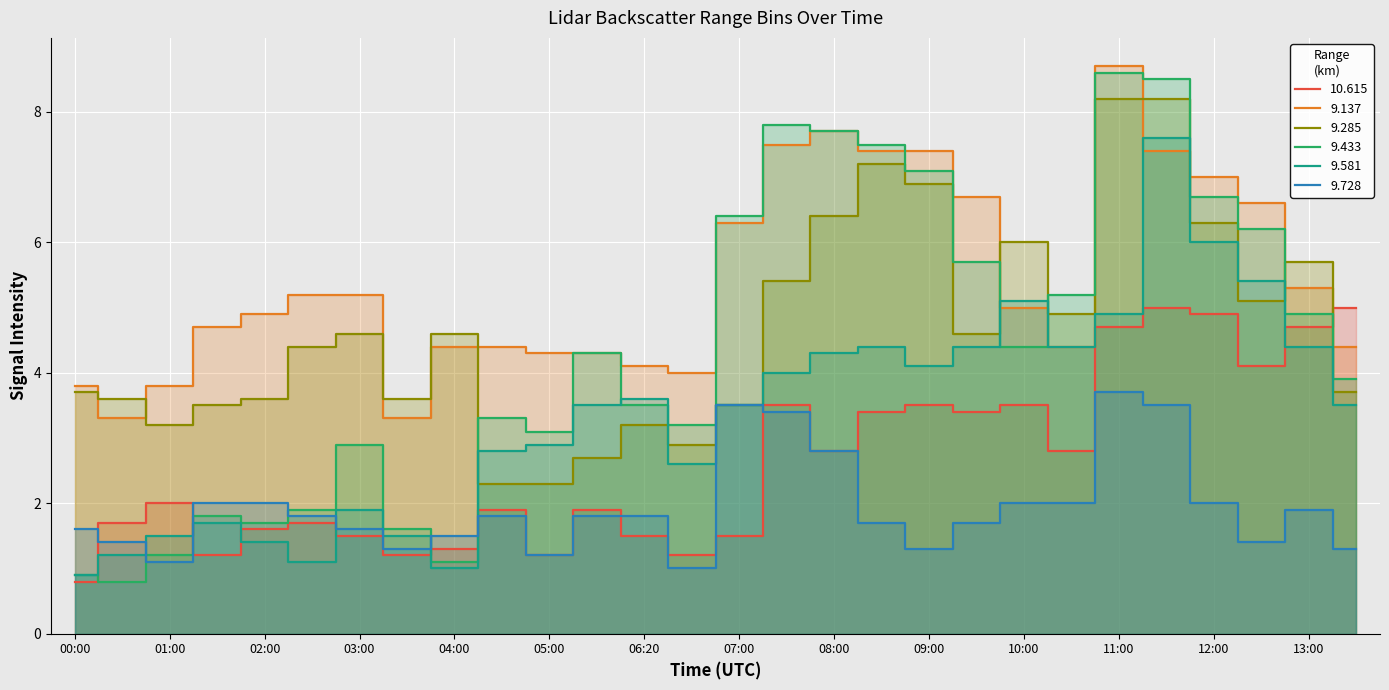

Where does the 9.137 series first go above 5?

02:30